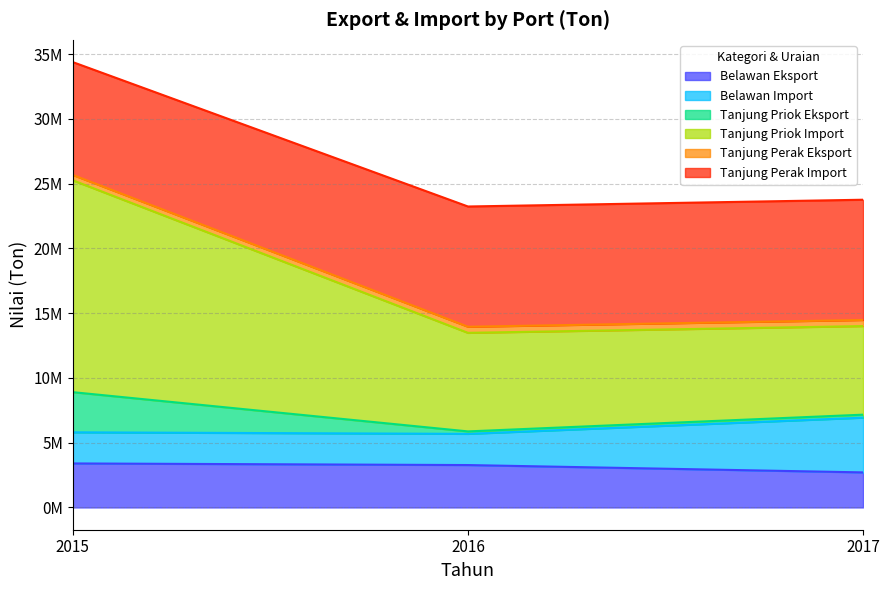

True or false: Tanjung Perak Eksport has more than 0 points higher than both neighbors.

False